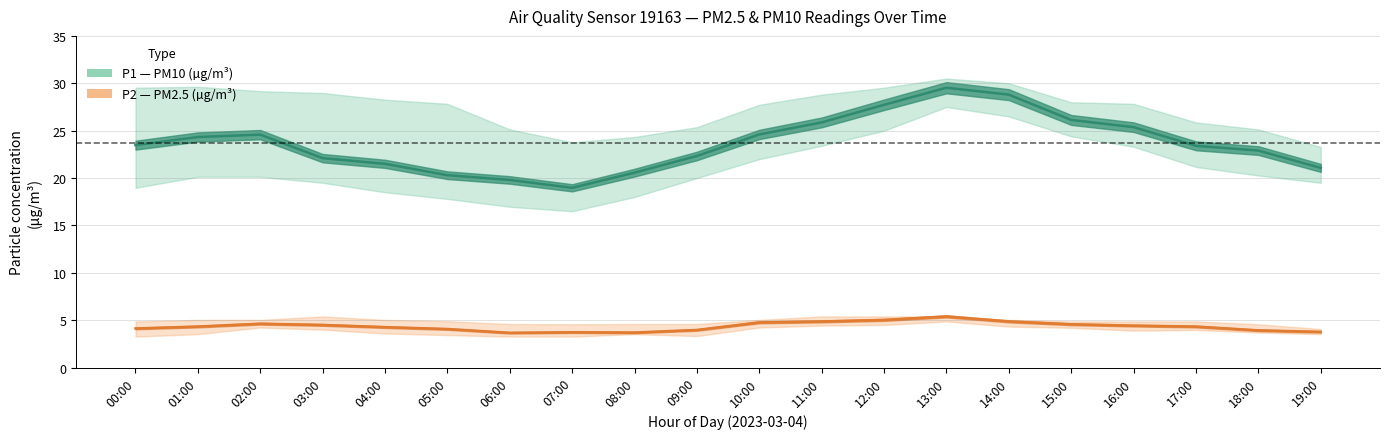

Does the chart display data point markers on the line(s)?

No